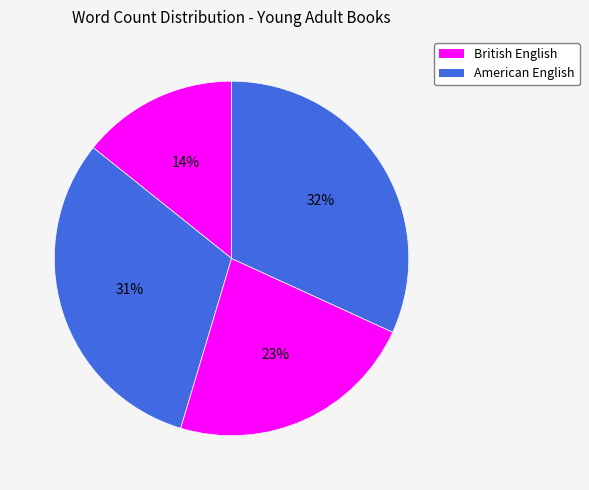

Count the number of slices in the pie.

4